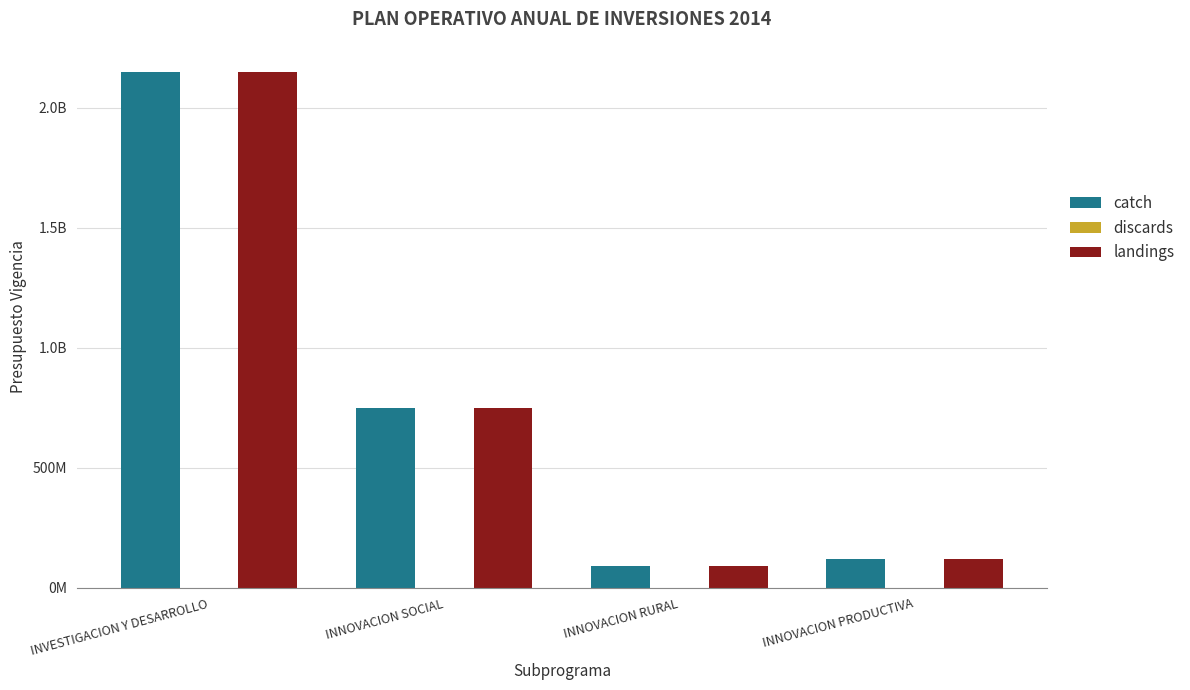

Reading left to right, extract all data points from this chart.

catch: 2150000000	750000000	90000000	120000000
discards: 0	0	0	0
landings: 2150000000	750000000	90000000	120000000